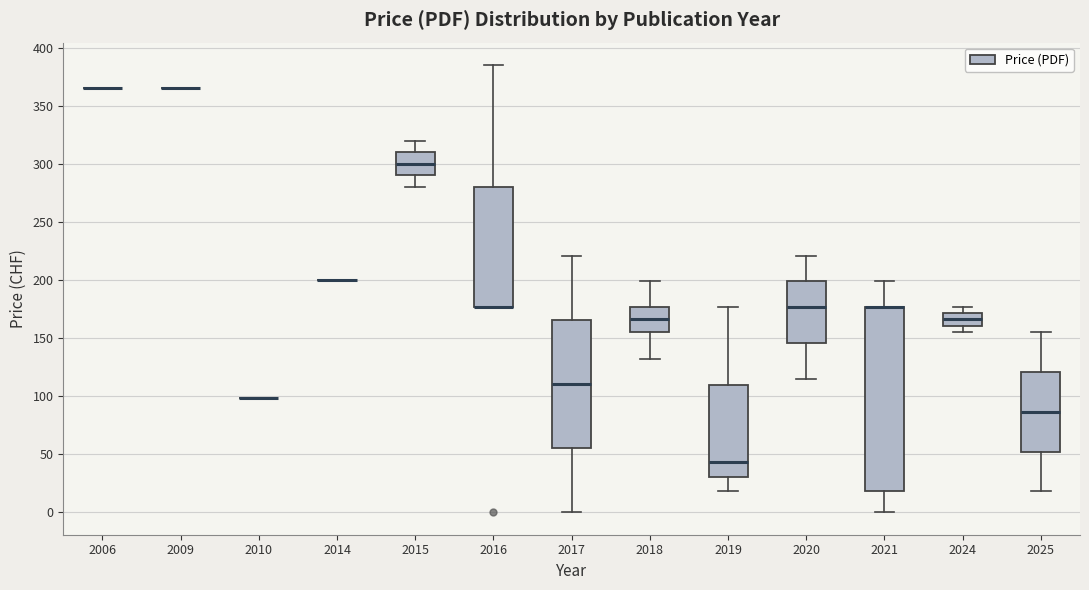

Reading left to right, read every box against the y-axis: the position of its median line, the range the box covers, and the ends of its whiskers. The values are not printed on the chart, so give them approximately, as read against the axis.

2006: box collapsed to a line at 365, whiskers 365 to 365
2009: box collapsed to a line at 365, whiskers 365 to 365
2010: box collapsed to a line at 100, whiskers 100 to 100
2014: box collapsed to a line at 200, whiskers 200 to 200
2015: median 300, box 290 to 310, whiskers 280 to 320
2016: median 175 (drawn on the box's lower edge), box 175 to 280, whiskers 175 to 385
2017: median 110, box 55 to 165, whiskers 0 to 220
2018: median 165, box 155 to 175, whiskers 130 to 200
2019: median 45, box 30 to 110, whiskers 20 to 175
2020: median 175, box 145 to 200, whiskers 115 to 220
2021: median 175 (drawn on the box's upper edge), box 20 to 175, whiskers 0 to 200
2024: median 165, box 160 to 170, whiskers 155 to 175
2025: median 85, box 50 to 120, whiskers 20 to 155